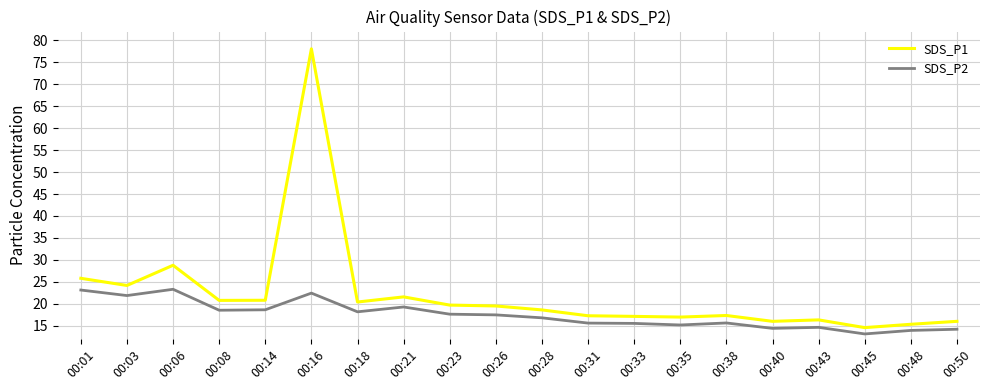

Where is the first local maximum for SDS_P2?

00:06